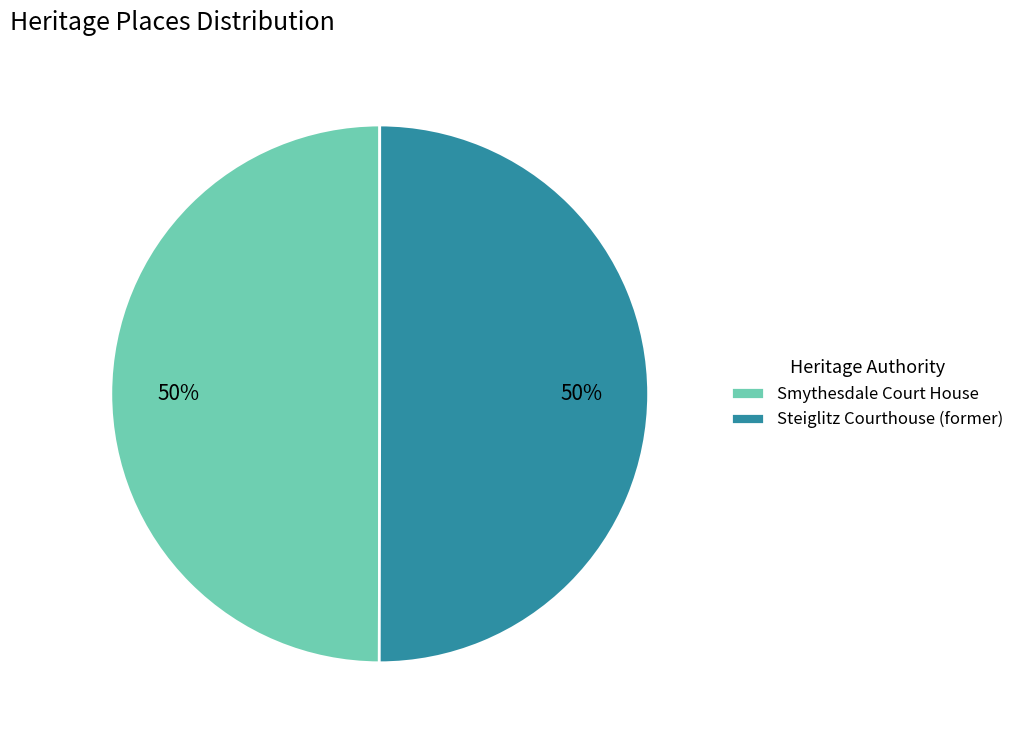

True or false: Steiglitz Courthouse (former) accounts for 36% of the total.

False